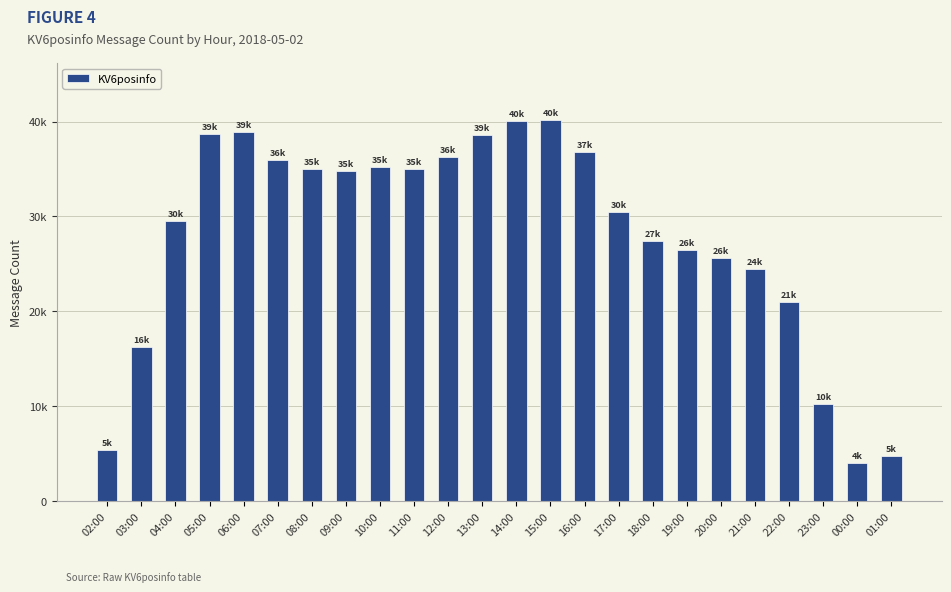

What is the greatest value displayed?

40133